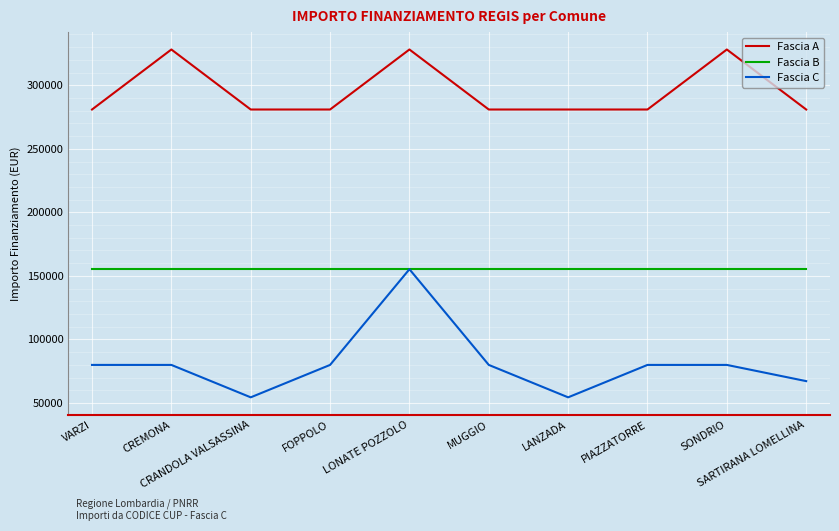

At CREMONA, list the series in order from largest to smallest.

Fascia A, Fascia B, Fascia C